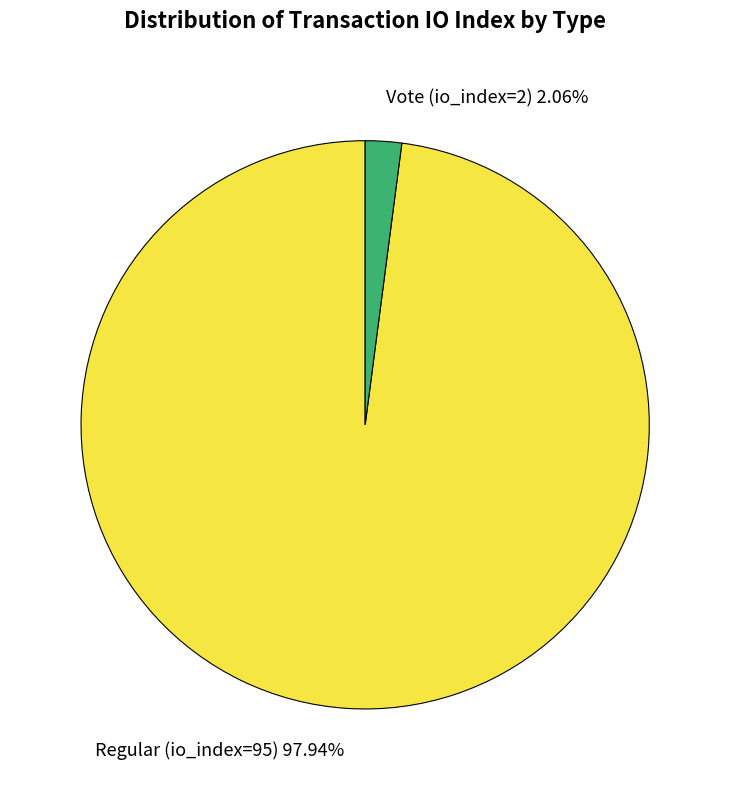

What is the ratio of the value at Regular (io_index=95) 97.94% to the value at Vote (io_index=2) 2.06%?

47.5